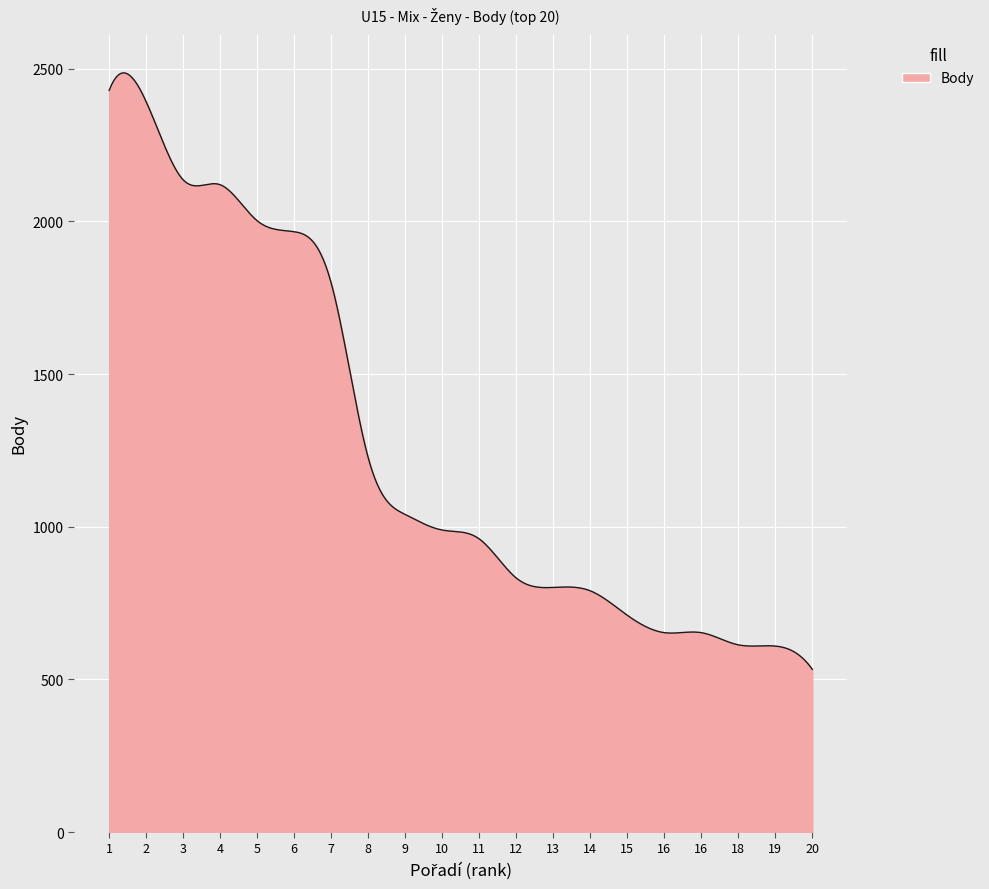

What is the difference between the maximum and minimum values?

1953.3